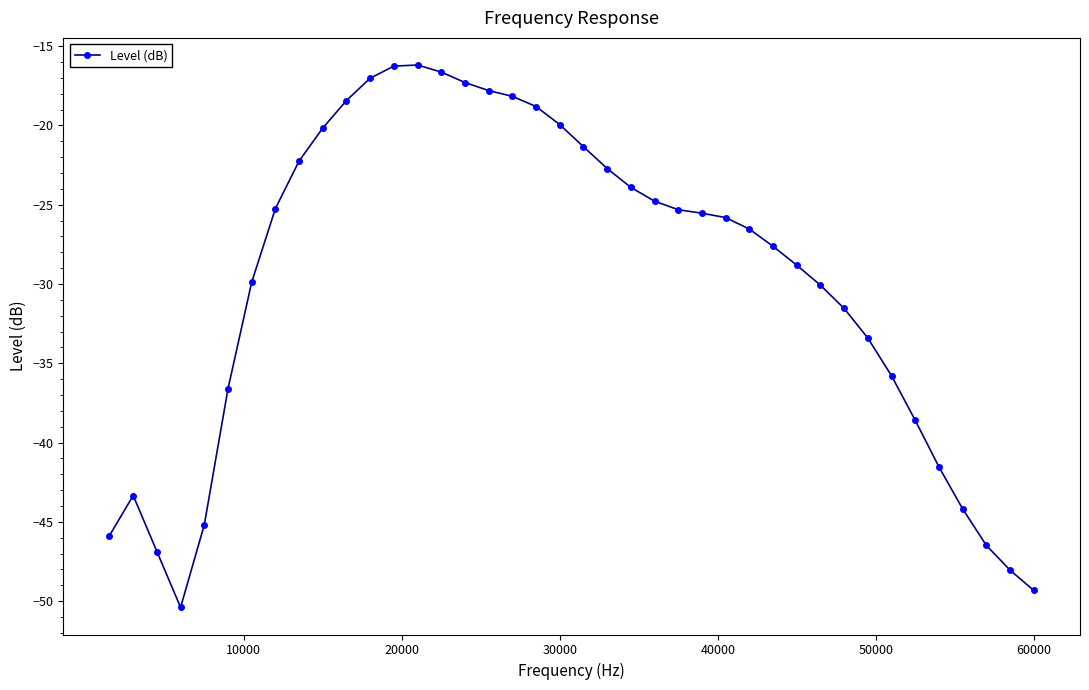

What is the value of the 10th point from the left?

-20.2